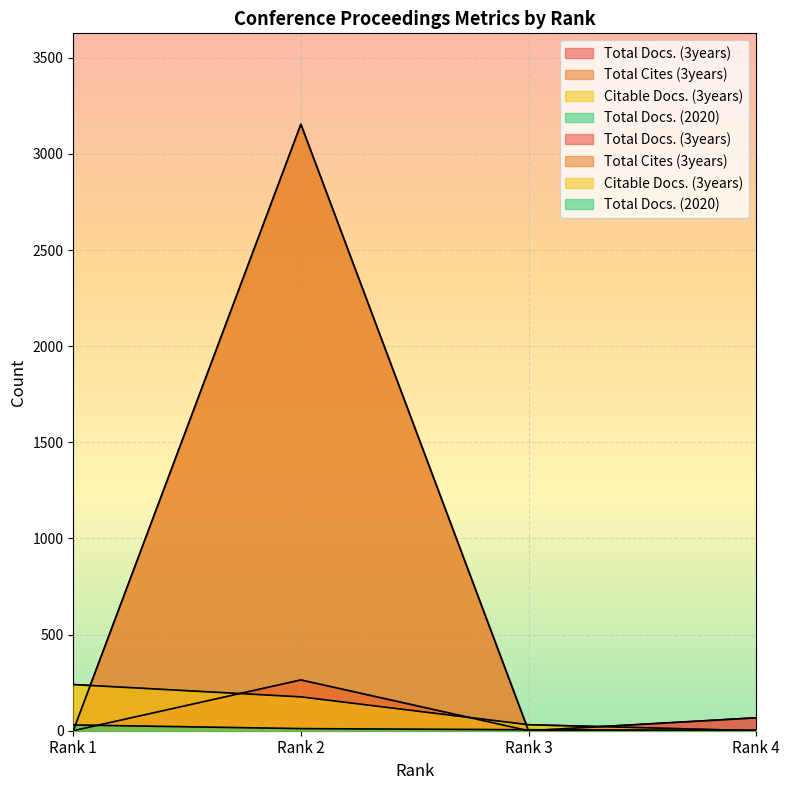

Is it true that Total Docs. (3years) equals 264 at Rank 2?

True